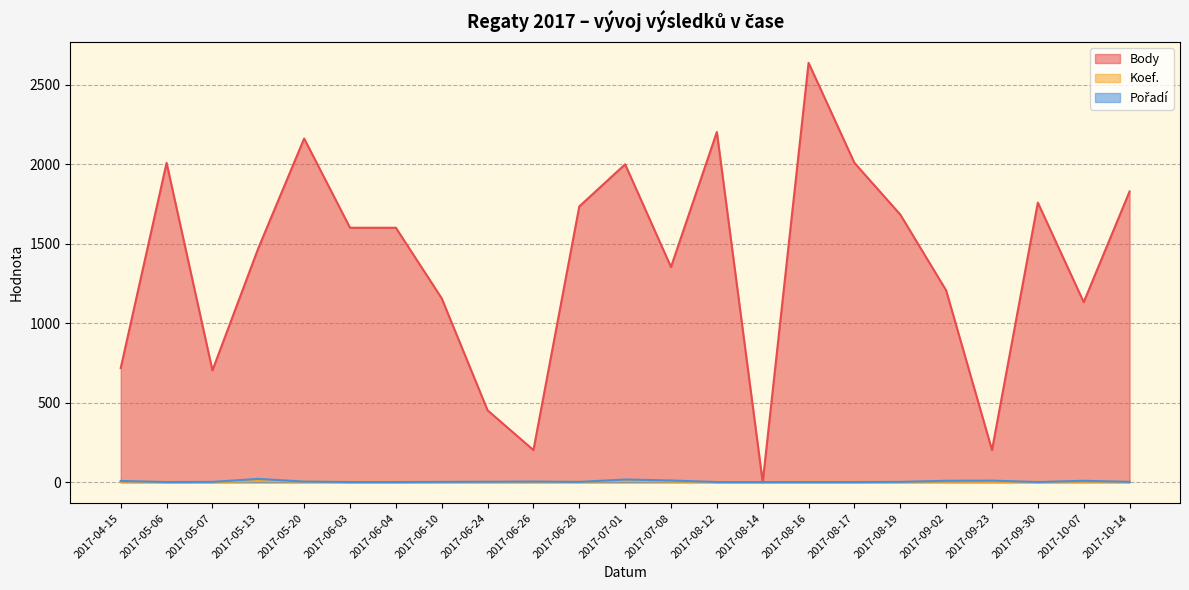

Which series has the largest total across all categories?

Body